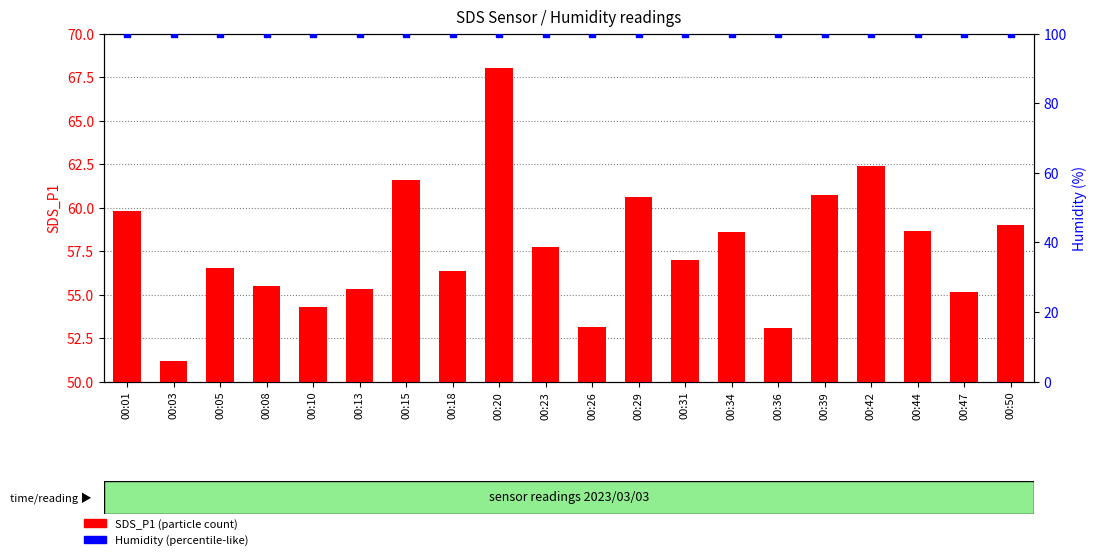

Where does the SDS_P1 series first go above 57?

00:01